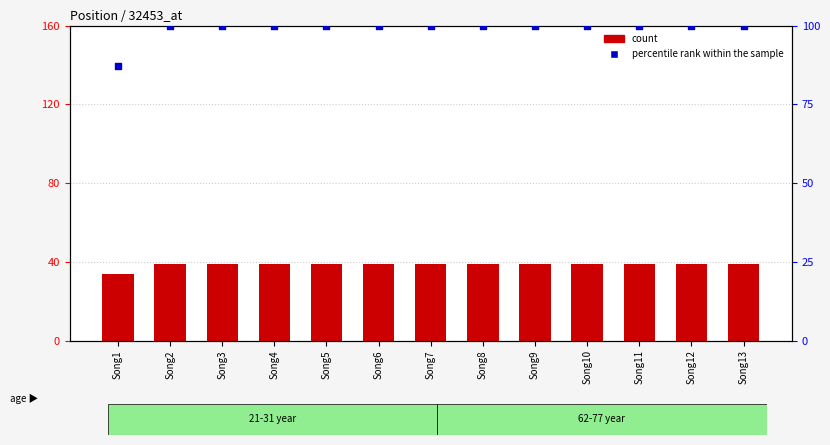

Which series reaches the maximum Y coordinate?

percentile rank within the sample